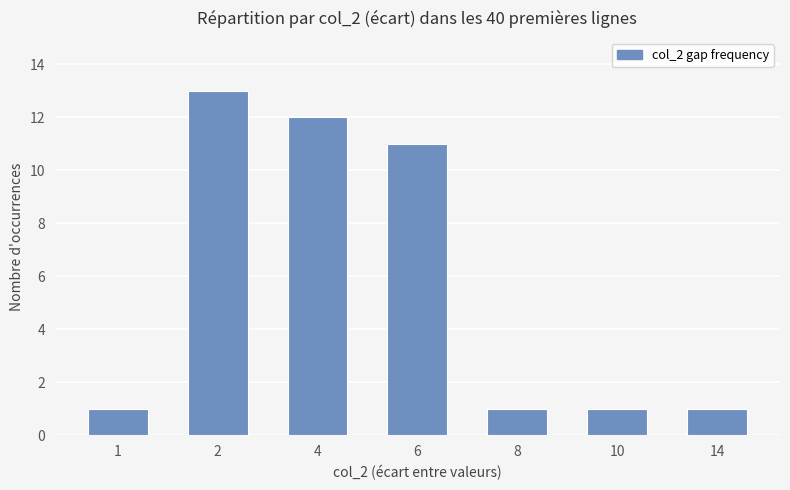

What is the average value?

6